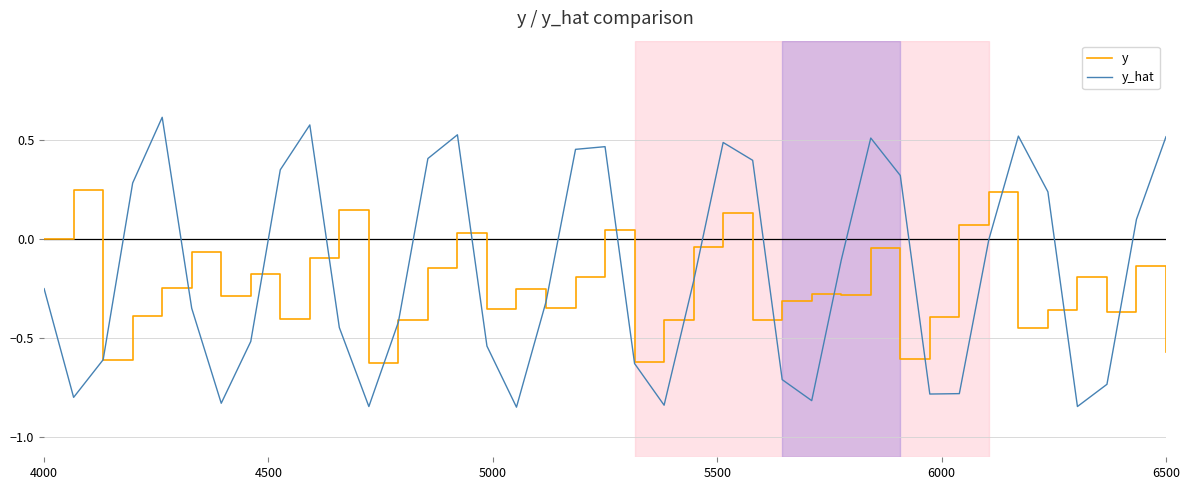

What are all the series names shown in the legend?

y, y_hat